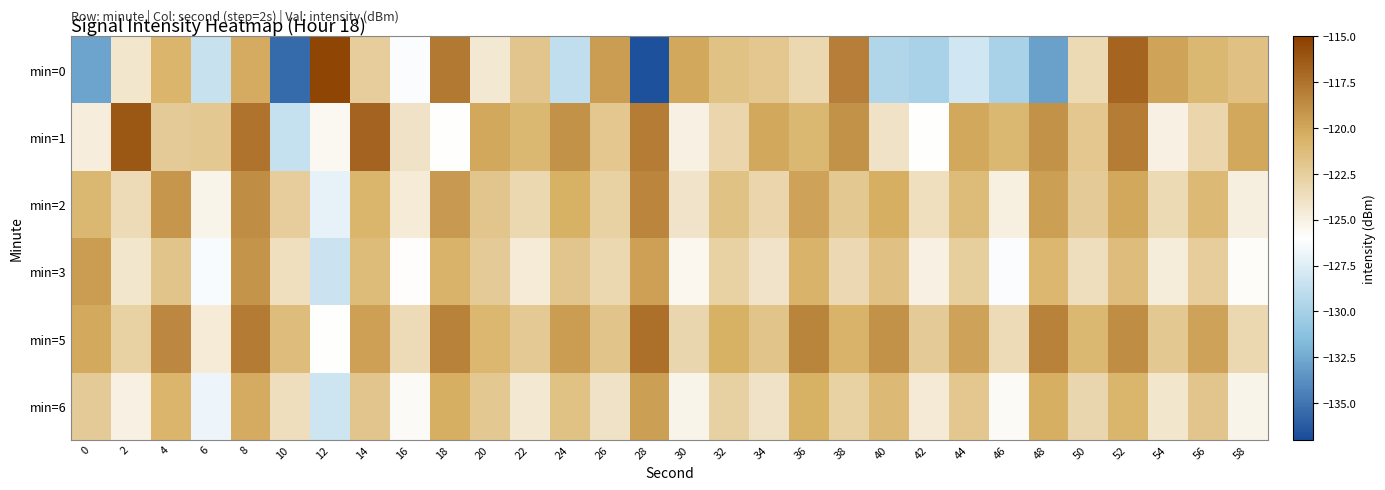

Reading left to right, extract all data points from this chart.

min=0: 0=-132.8	2=-124.2	4=-120.7	6=-128.5	8=-120.2	10=-135.5	12=-115.3	14=-122.4	16=-126.2	18=-117.8	20=-124.4	22=-121.9	24=-128.8	26=-119.5	28=-136.7	30=-120.1	32=-121.7	34=-122.0	36=-123.2	38=-118.0	40=-129.5	42=-129.9	44=-128.1	46=-129.9	48=-132.9	50=-123.4	52=-116.9	54=-119.9	56=-121.0	58=-121.6
min=1: 0=-124.8	2=-116.2	4=-122.2	6=-122.1	8=-117.6	10=-128.6	12=-125.5	14=-116.7	16=-124.0	18=-126.0	20=-120.0	22=-121.0	24=-119.0	26=-122.0	28=-118.0	30=-125.0	32=-123.0	34=-120.0	36=-121.0	38=-119.0	40=-124.0	42=-126.0	44=-120.0	46=-121.0	48=-119.0	50=-122.0	52=-118.0	54=-125.0	56=-123.0	58=-120.0
min=2: 0=-121.0	2=-123.5	4=-119.2	6=-125.3	8=-118.7	10=-122.4	12=-127.1	14=-120.8	16=-124.6	18=-119.3	20=-121.9	22=-123.2	24=-120.5	26=-122.8	28=-118.4	30=-124.1	32=-121.7	34=-123.0	36=-119.8	38=-122.1	40=-120.4	42=-123.7	44=-121.2	46=-124.9	48=-119.6	50=-122.3	52=-120.0	54=-123.4	56=-121.1	58=-124.8
min=3: 0=-119.5	2=-124.2	4=-121.8	6=-126.3	8=-119.1	10=-123.7	12=-128.4	14=-121.2	16=-125.9	18=-120.6	20=-122.3	22=-124.6	24=-121.9	26=-123.2	28=-119.7	30=-125.4	32=-122.8	34=-124.1	36=-120.6	38=-123.3	40=-121.6	42=-125.0	44=-122.5	46=-126.2	48=-120.9	50=-123.6	52=-121.3	54=-124.7	56=-122.4	58=-125.8
min=5: 0=-120.1	2=-122.8	4=-118.5	6=-124.6	8=-117.9	10=-121.3	12=-126.0	14=-119.7	16=-123.5	18=-118.2	20=-120.9	22=-122.2	24=-119.5	26=-121.8	28=-117.4	30=-123.1	32=-120.5	34=-121.8	36=-118.3	38=-120.6	40=-119.0	42=-122.3	44=-119.8	46=-123.5	48=-118.2	50=-121.0	52=-118.7	54=-122.1	56=-119.8	58=-123.2
min=6: 0=-122.3	2=-125.0	4=-120.7	6=-126.8	8=-120.2	10=-123.6	12=-128.3	14=-121.9	16=-125.7	18=-120.4	20=-122.1	22=-124.4	24=-121.7	26=-124.0	28=-119.6	30=-125.3	32=-122.7	34=-124.0	36=-120.5	38=-122.8	40=-121.1	42=-124.5	44=-122.0	46=-125.7	48=-120.4	50=-123.1	52=-120.8	54=-124.2	56=-121.9	58=-125.3